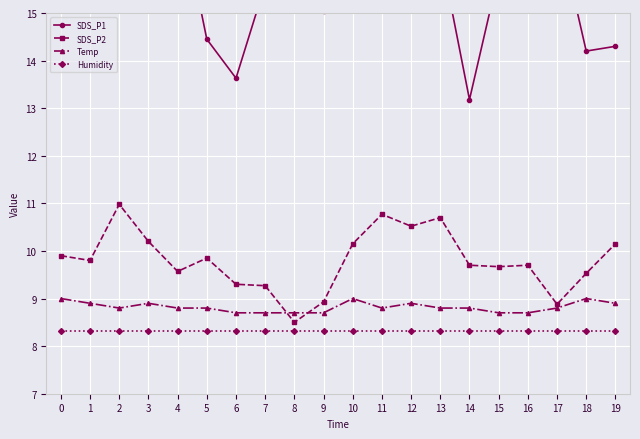

Is it true that SDS_P2 equals 8.5 at 8?

True